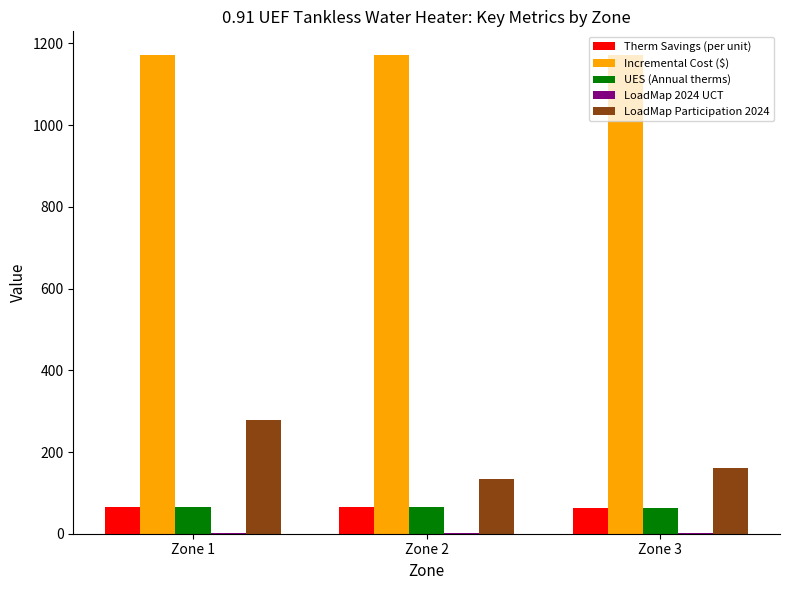

Which series has the largest total across all categories?

Incremental Cost ($)